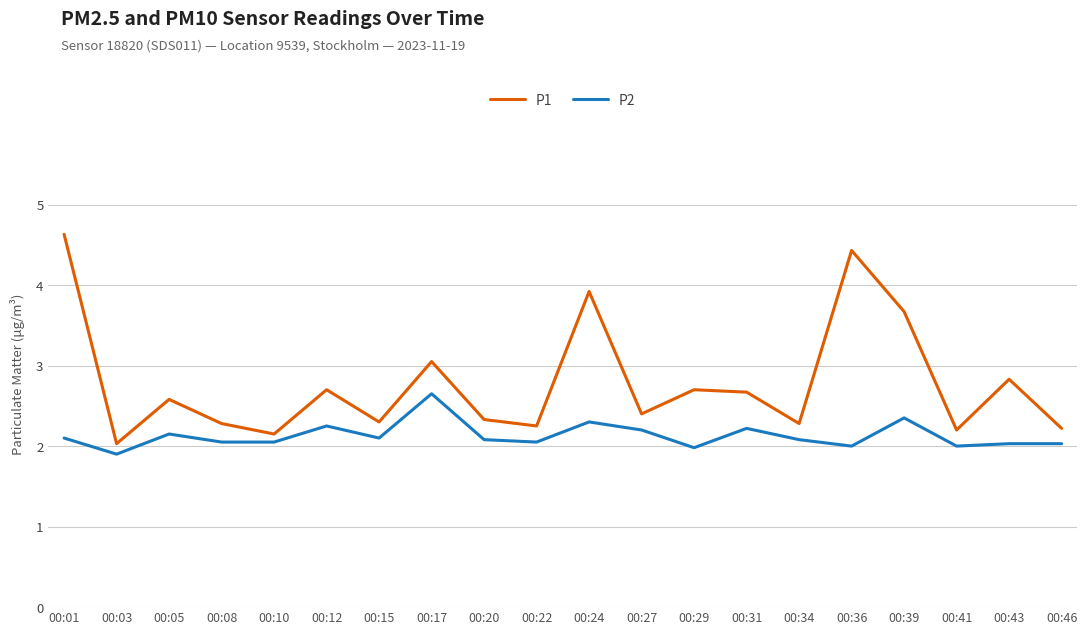

What is the difference between the maximum and second lowest values in the P2 series?

0.7